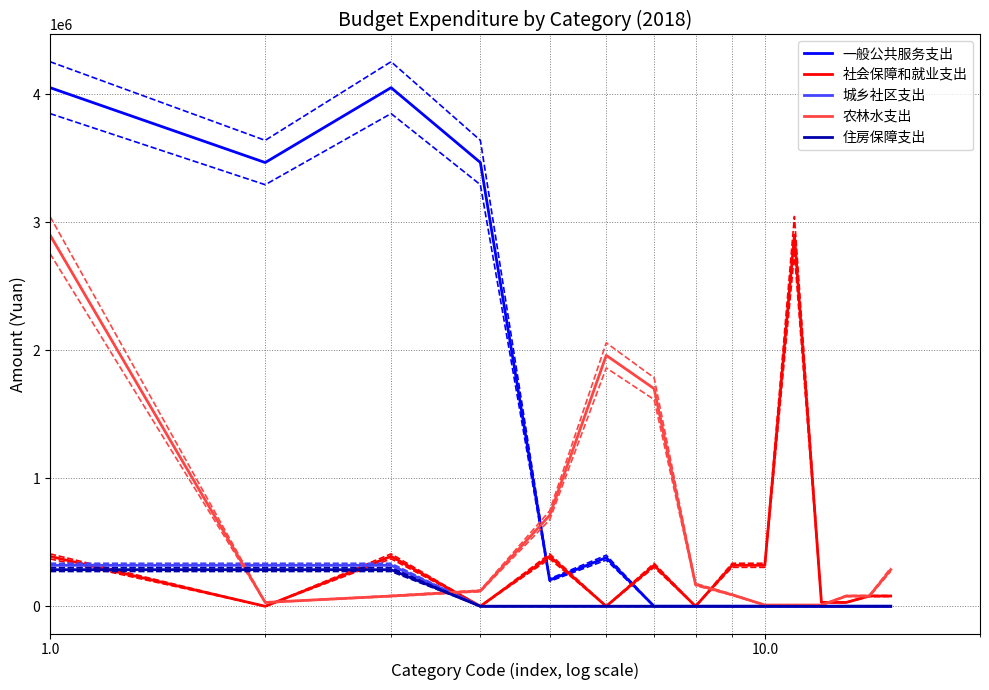

What is the difference between the maximum and minimum values in the 一般公共服务支出 series?

4051229.5